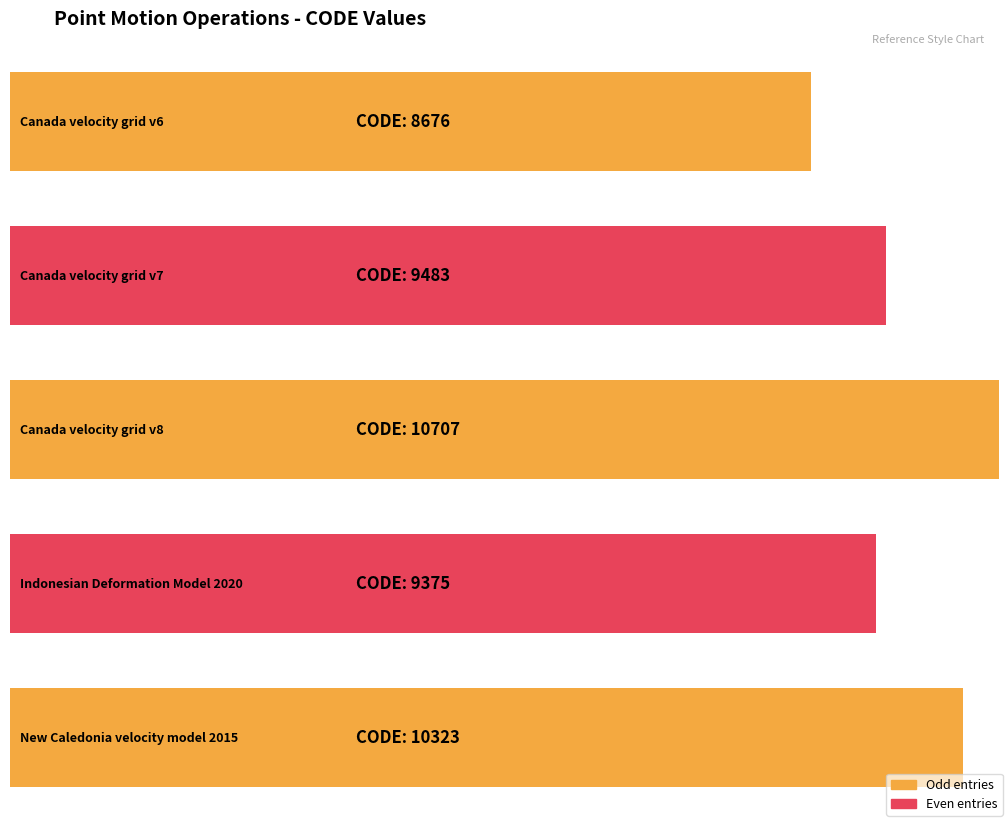

Which category has the lowest value across all series?

Canada velocity grid v6